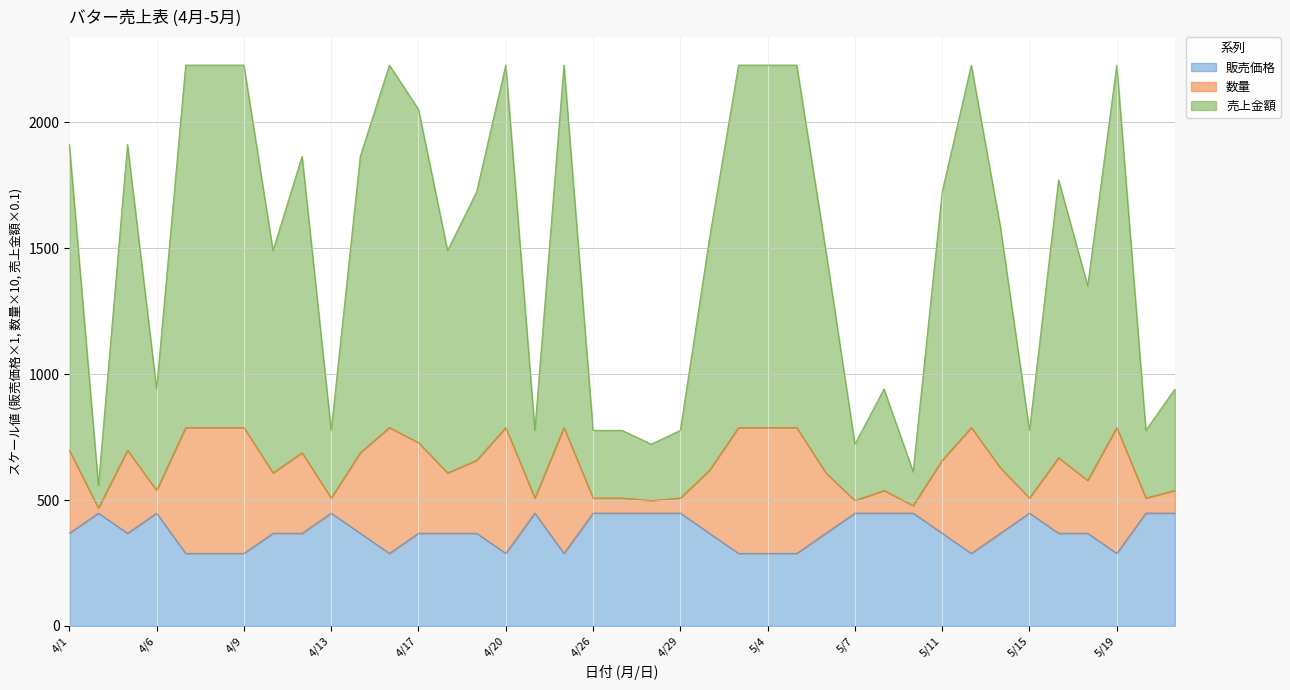

What is the greatest value displayed?

2228.0